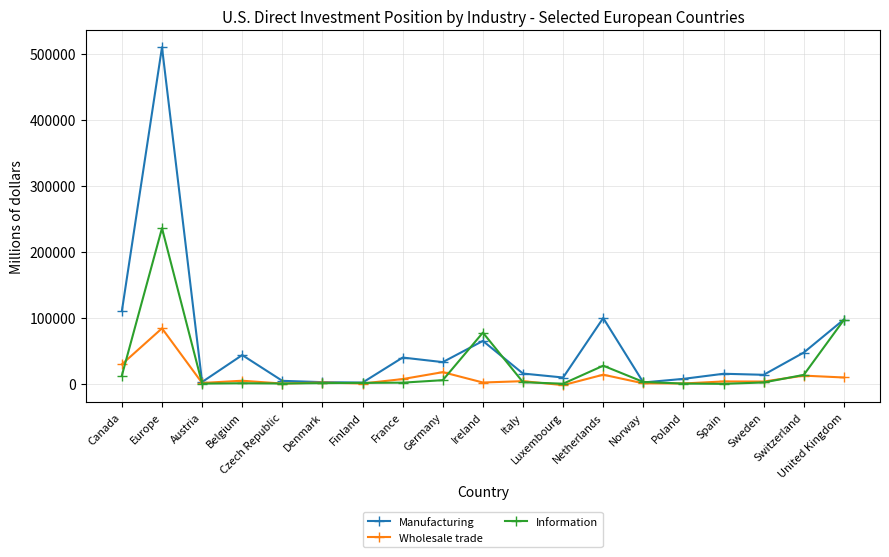

List the series in order of their overall mean, lowest first.

Wholesale trade, Information, Manufacturing